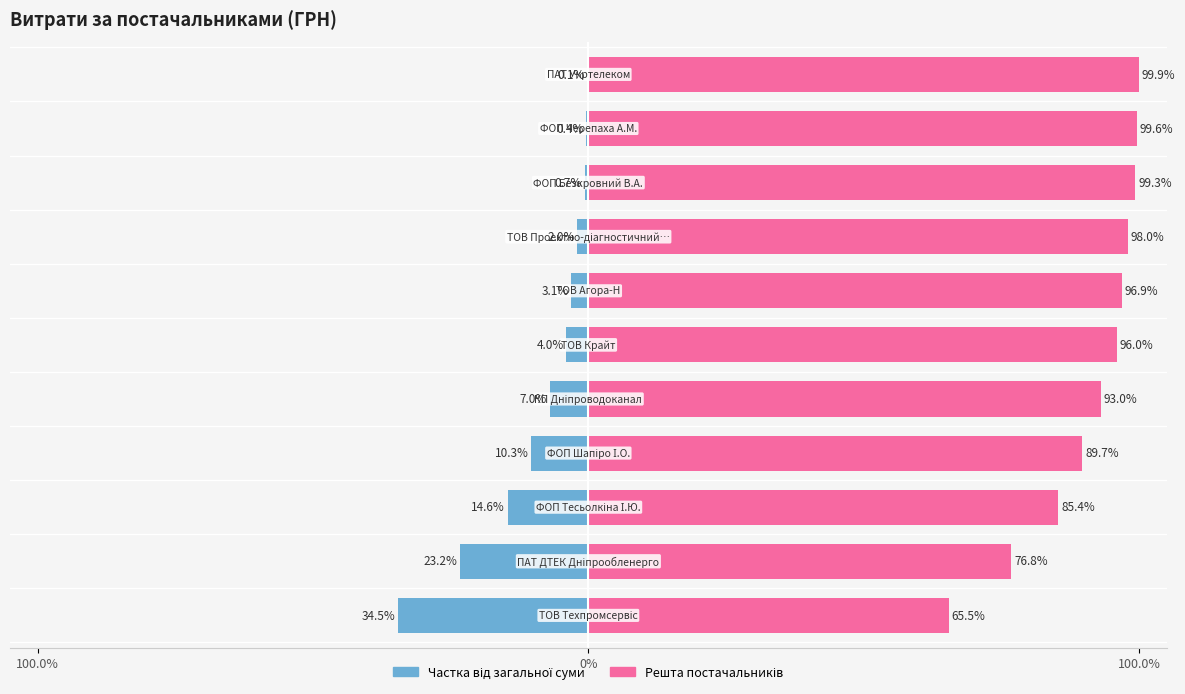

True or false: Решта постачальників has a value of 99.9 at 10.

True